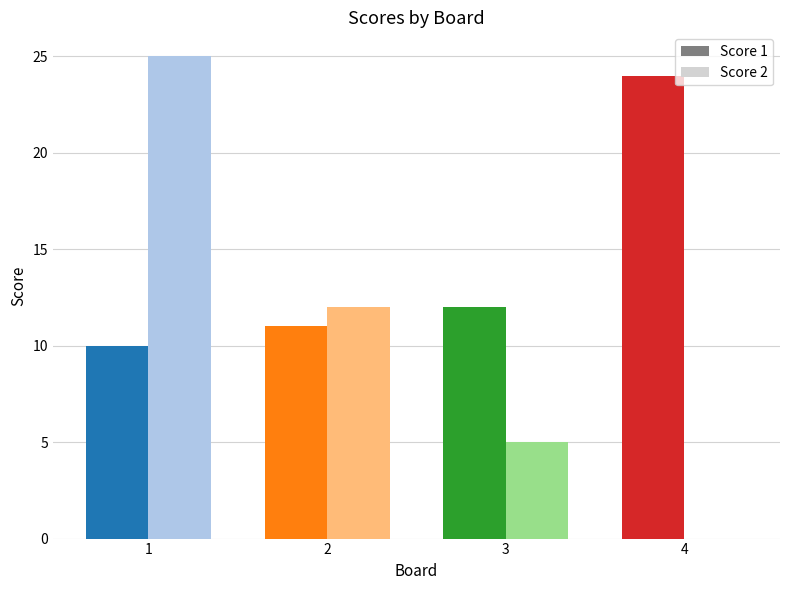

At which label does Score 1 reach its peak?

4